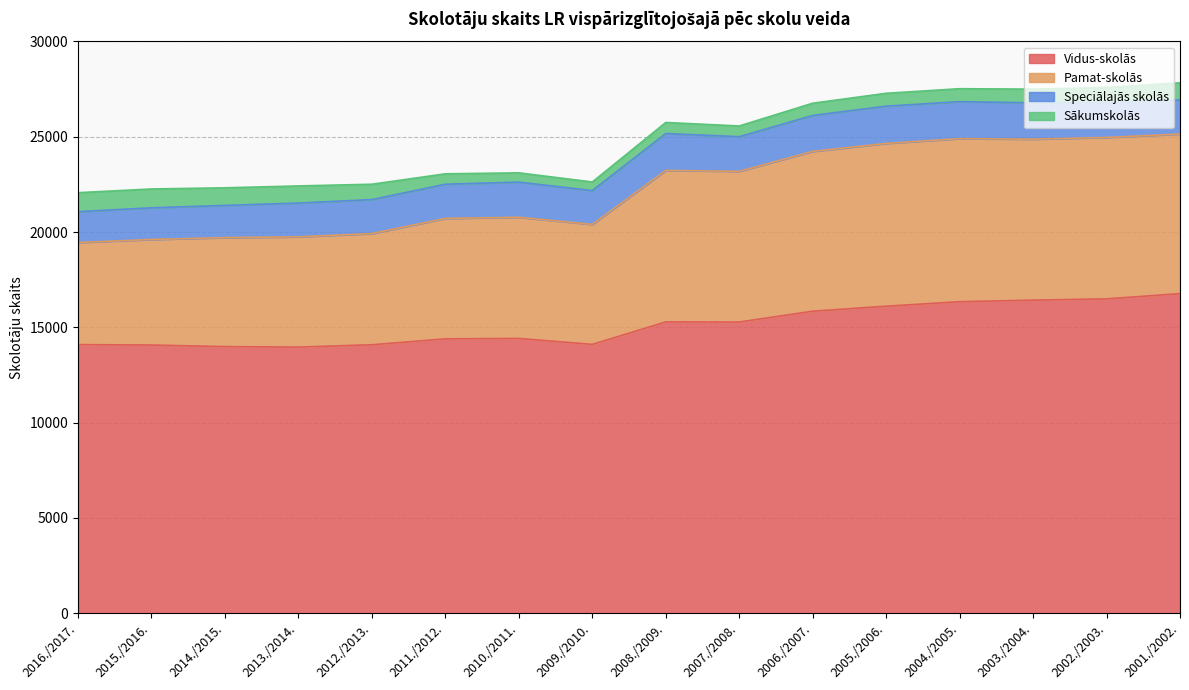

What is the lowest value of the Vidus-skolās series?

13965